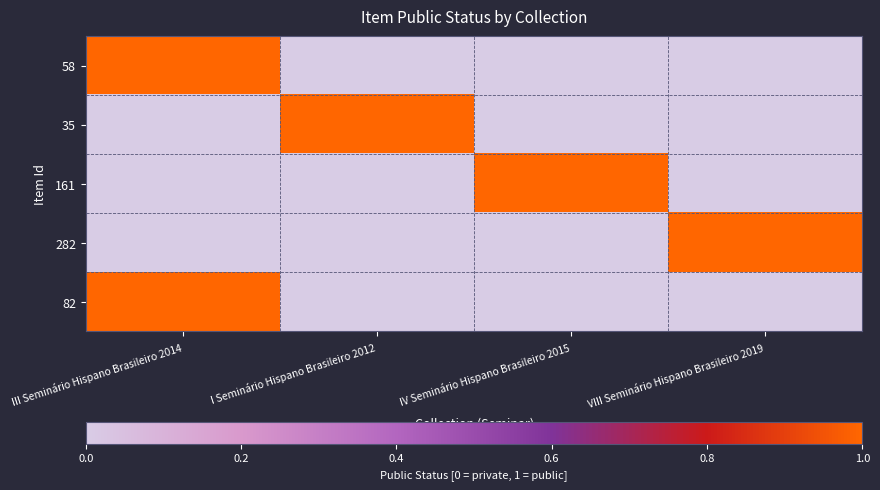

Between VIII Seminário Hispano Brasileiro 2019 and IV Seminário Hispano Brasileiro 2015, which is larger?

VIII Seminário Hispano Brasileiro 2019